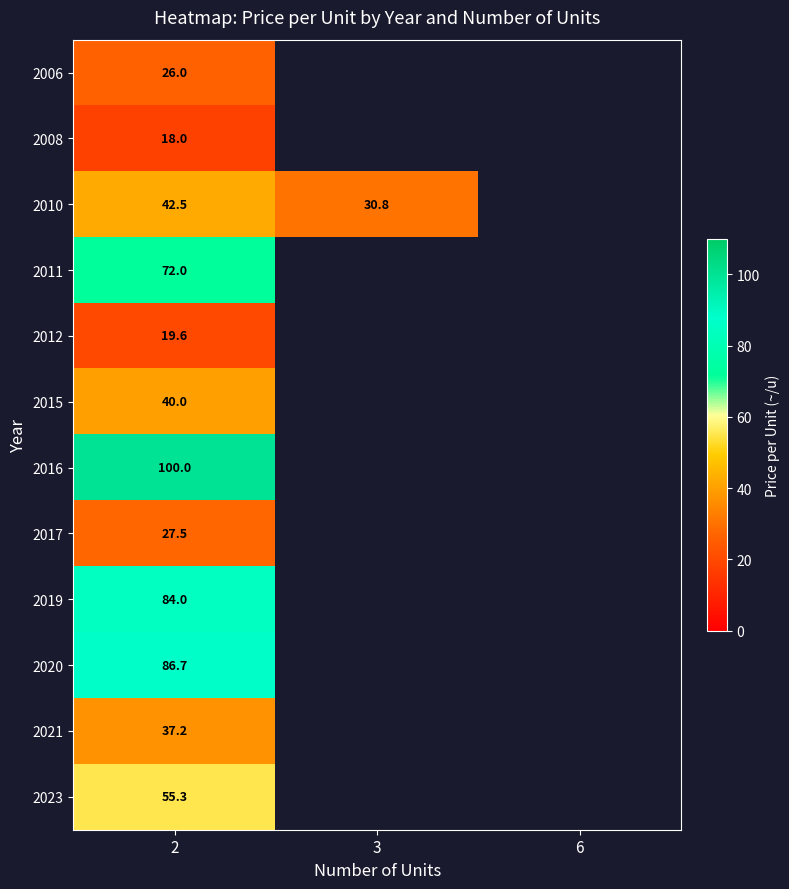

How many categories are shown in the chart?

3